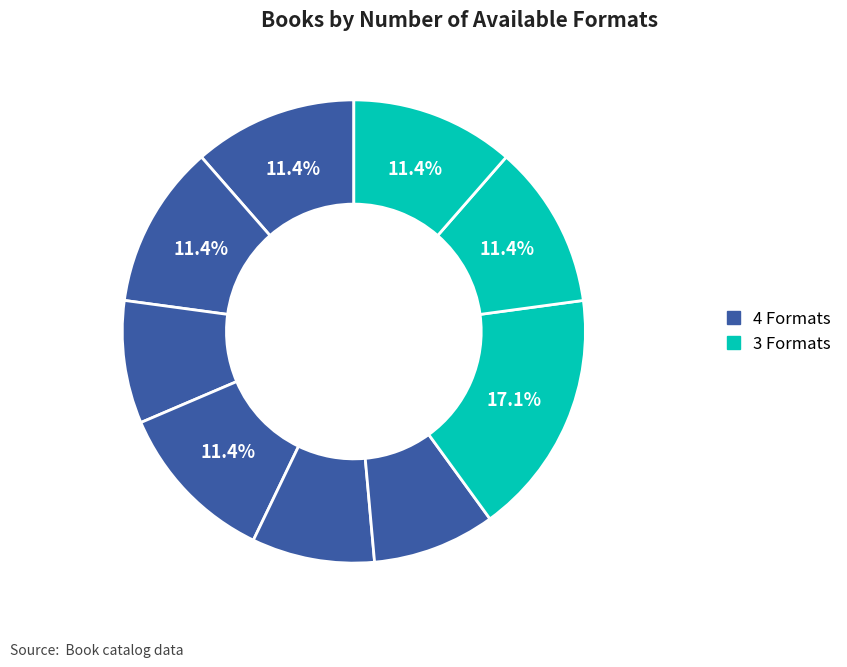

How many slices are in this pie chart?

9